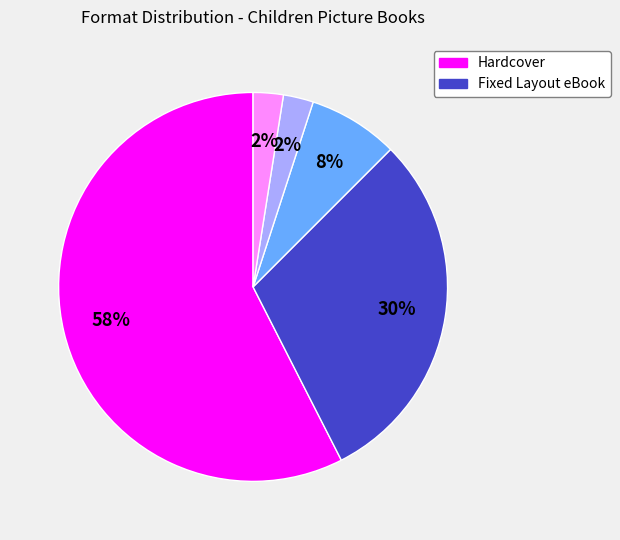

Does any single category account for the majority?

Yes